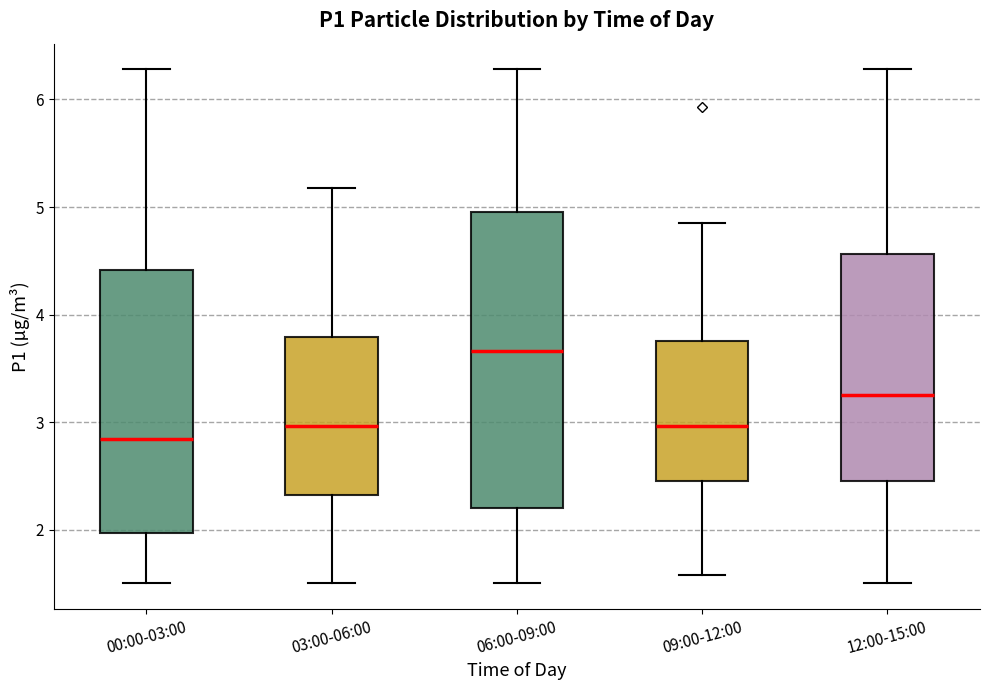

Reading left to right, read every box against the y-axis: the position of its median line, the range the box covers, and the ends of its whiskers. The values are not printed on the chart, so give them approximately, as read against the axis.

00:00-03:00: median 2.8, box 2.0 to 4.4, whiskers 1.5 to 6.3
03:00-06:00: median 3.0, box 2.3 to 3.8, whiskers 1.5 to 5.2
06:00-09:00: median 3.7, box 2.2 to 5.0, whiskers 1.5 to 6.3
09:00-12:00: median 3.0, box 2.5 to 3.8, whiskers 1.6 to 4.9
12:00-15:00: median 3.3, box 2.5 to 4.6, whiskers 1.5 to 6.3